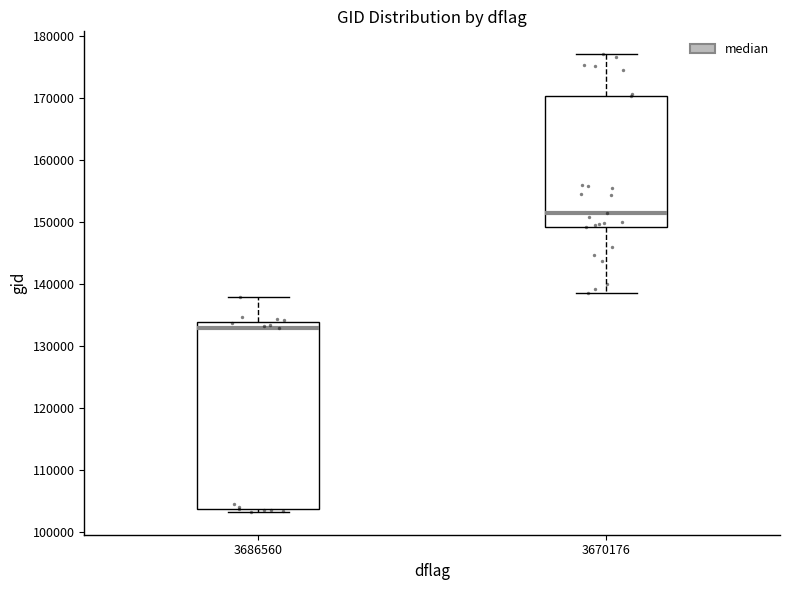

Where does the median line of the box at x = 3686560 sit on the y-axis? The values are not printed on the chart, so give them approximately, as read against the axis.

133000